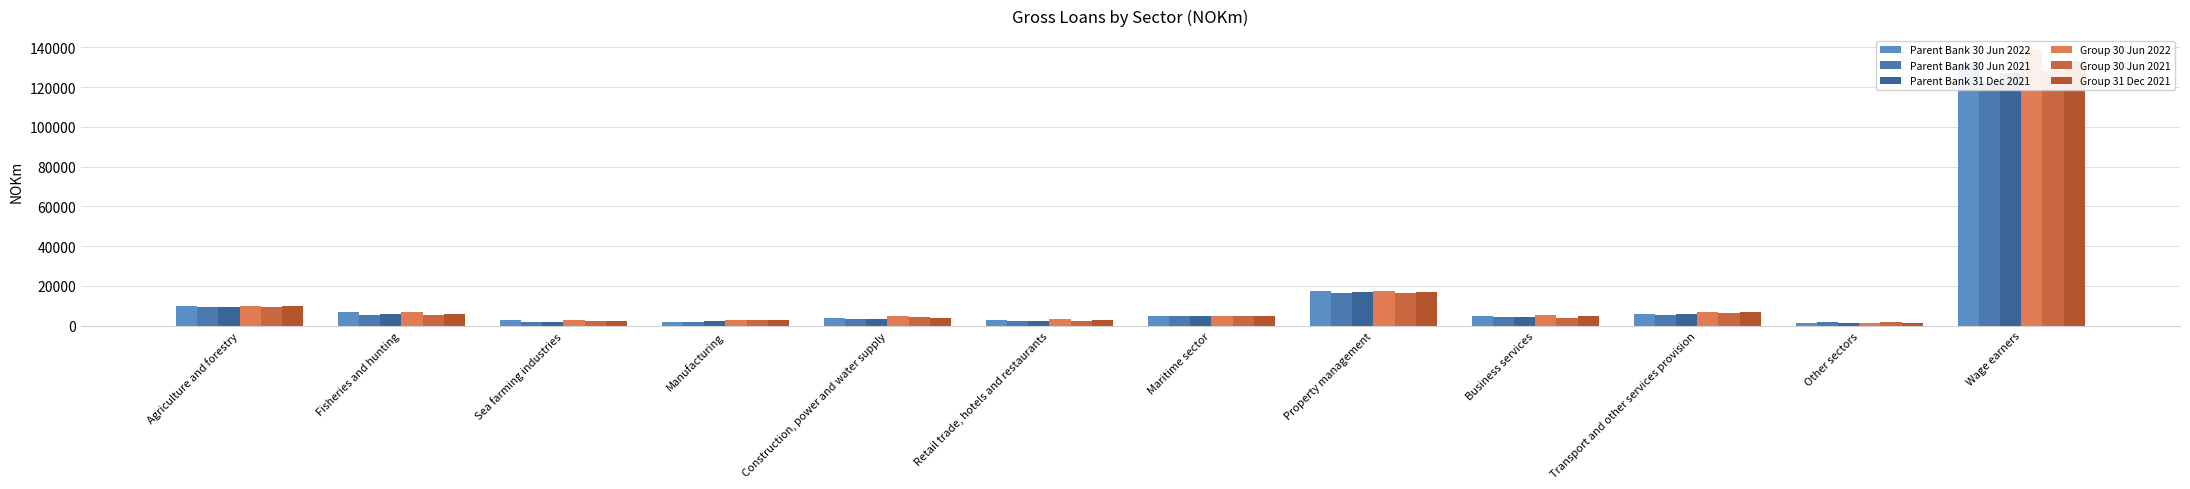

Rank the categories by Group 30 Jun 2022 value from highest to lowest.

Wage earners, Property management, Agriculture and forestry, Fisheries and hunting, Transport and other services provision, Business services, Maritime sector, Construction, power and water supply, Retail trade, hotels and restaurants, Sea farming industries, Manufacturing, Other sectors